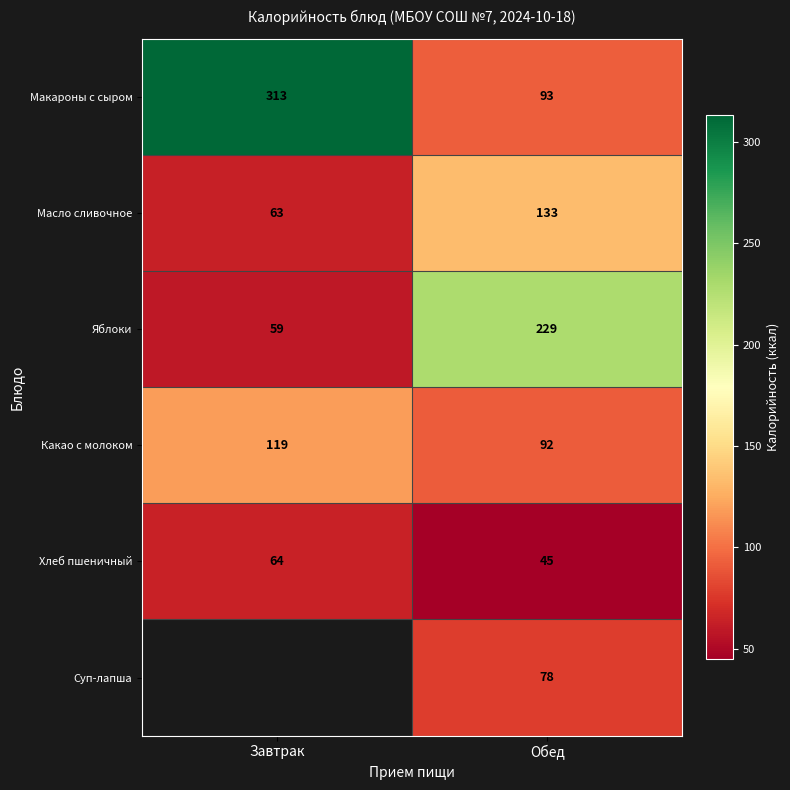

Rank the series at Обед from highest to lowest value.

Яблоки, Масло сливочное, Макароны с сыром, Какао с молоком, Суп-лапша, Хлеб пшеничный